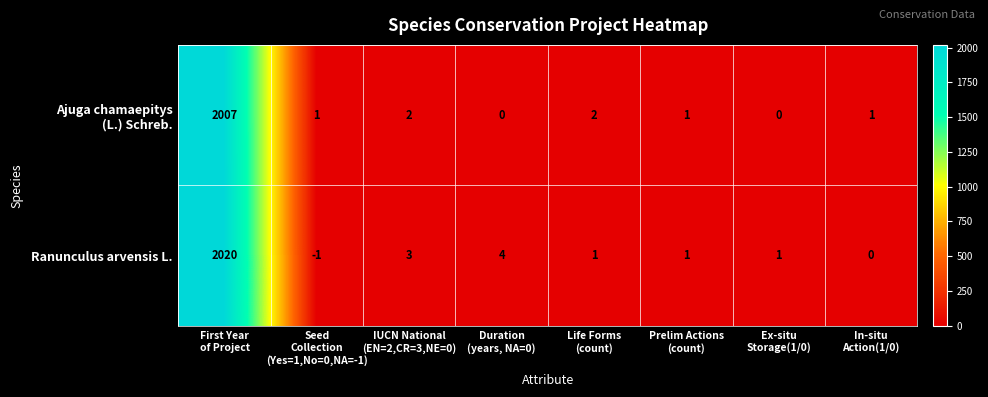

Which series has the largest total across all categories?

Ranunculus arvensis L.